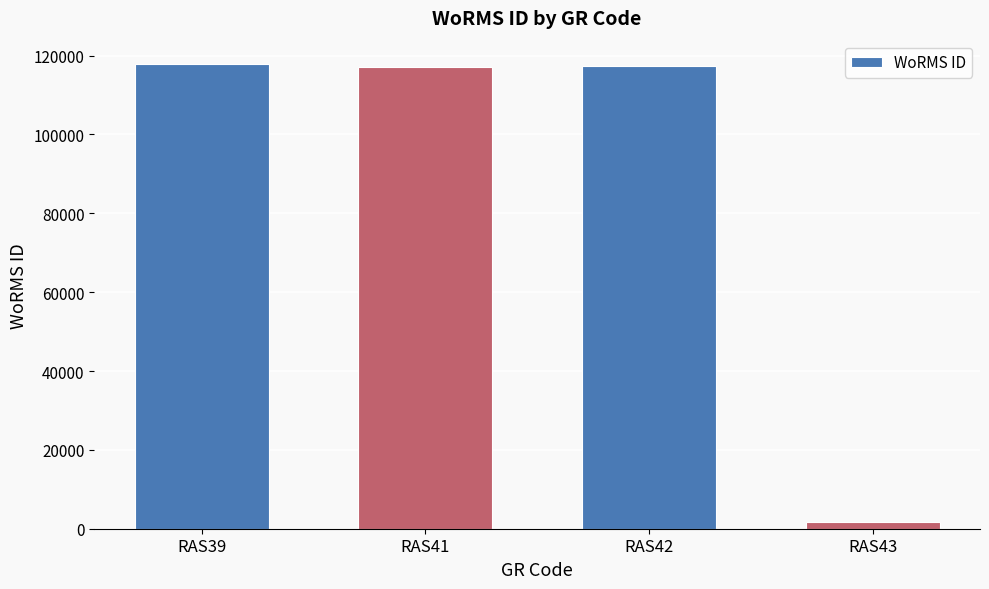

What is the sum of the values at RAS39 and RAS43?

119501